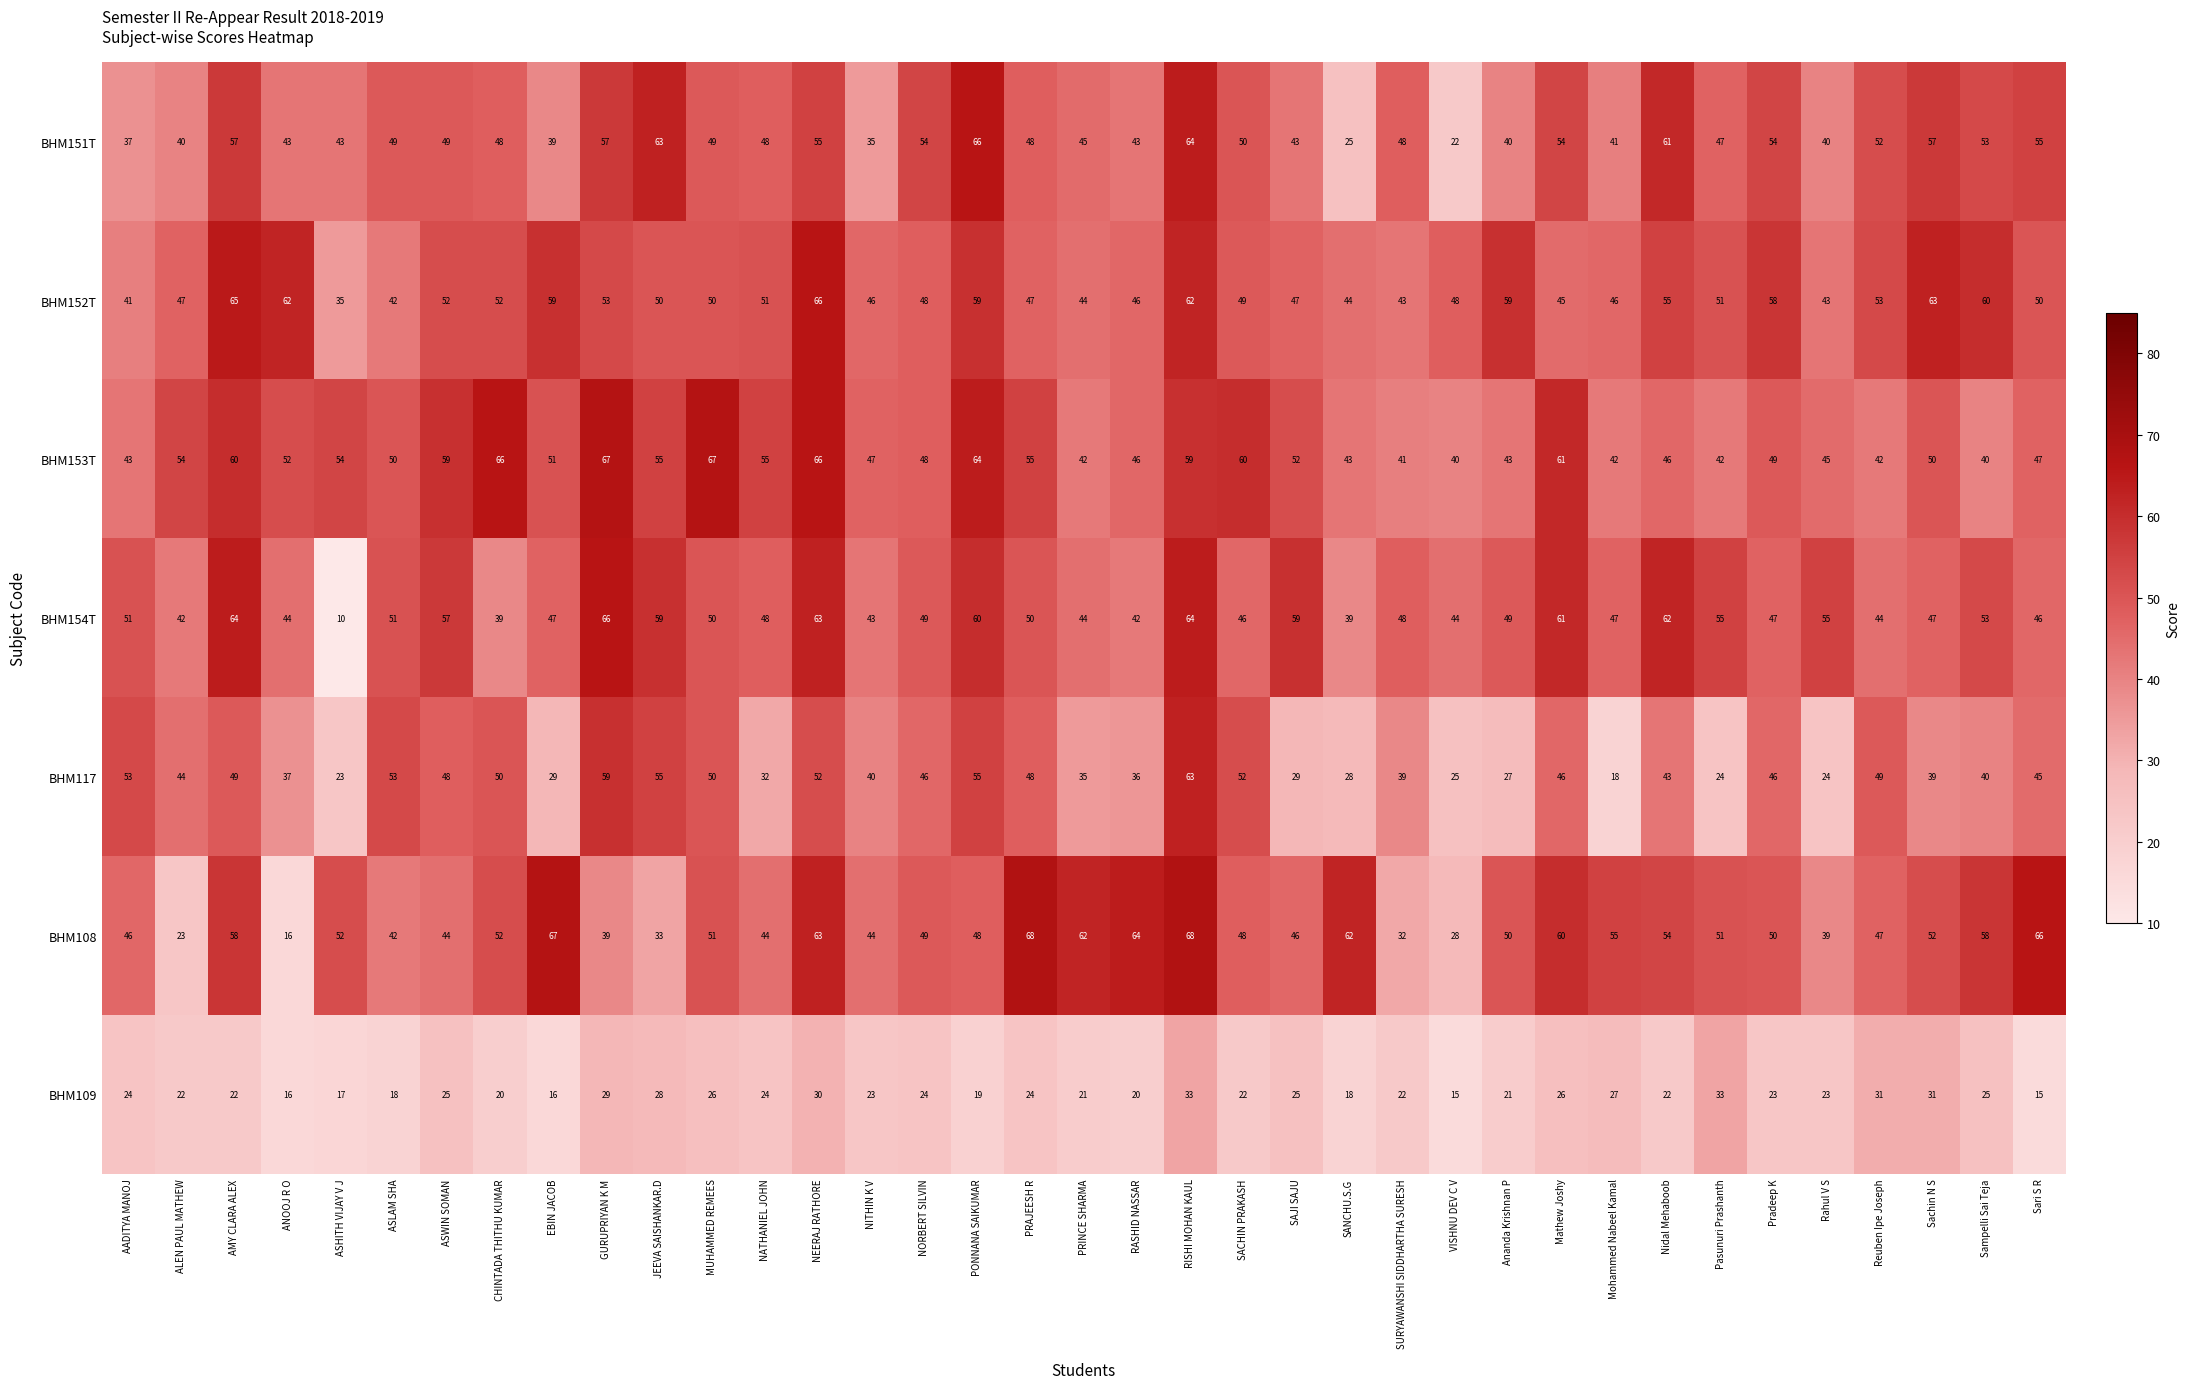

The value of BHM151T at NATHANIEL JOHN is 48. True or false?

True